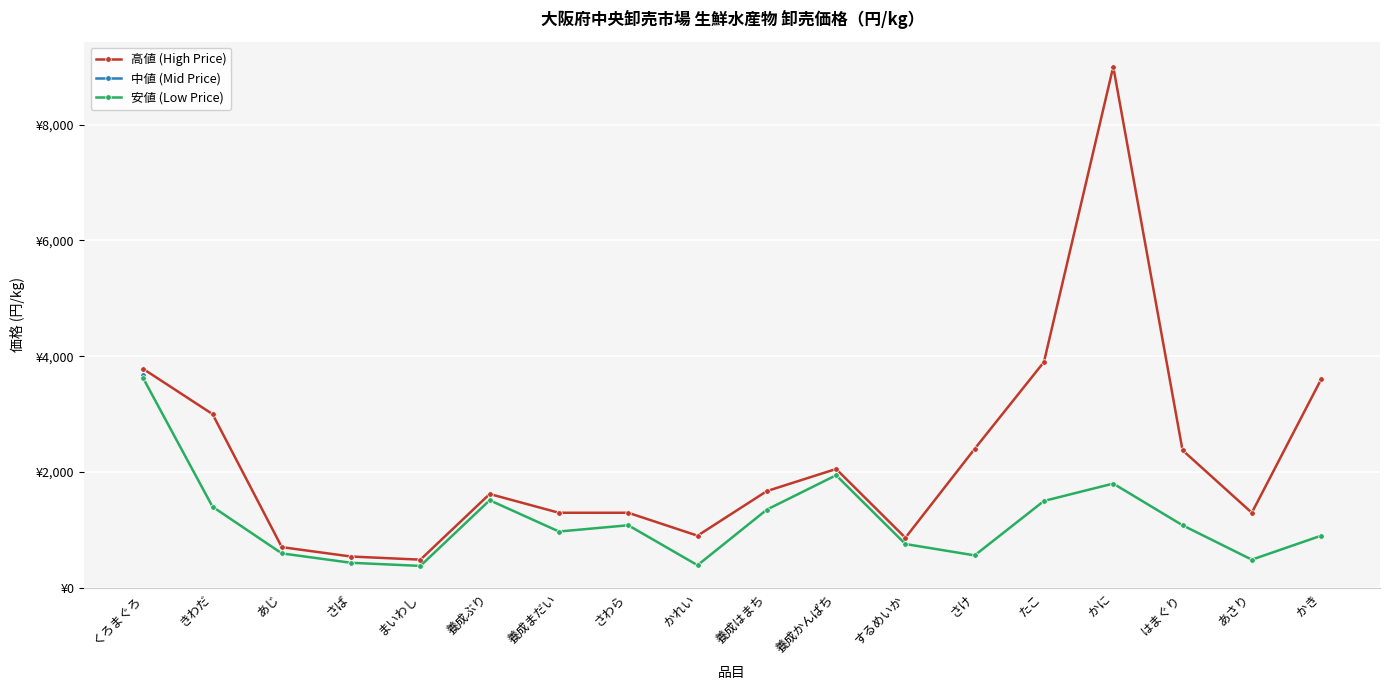

The 高値 (High Price) series shows 608.6 at きわだ. True or false?

False